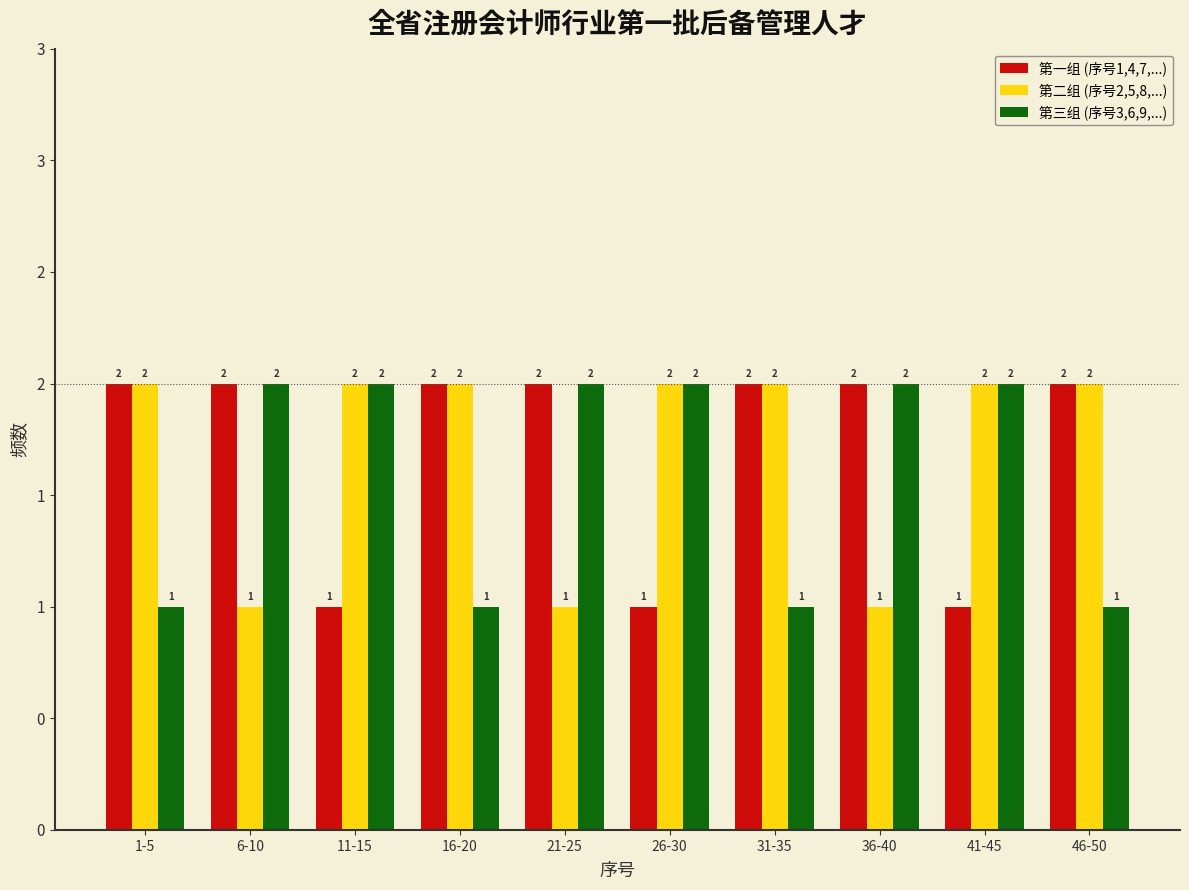

What are all the series names shown in the legend?

第一组 (序号1,4,7,...), 第二组 (序号2,5,8,...), 第三组 (序号3,6,9,...)